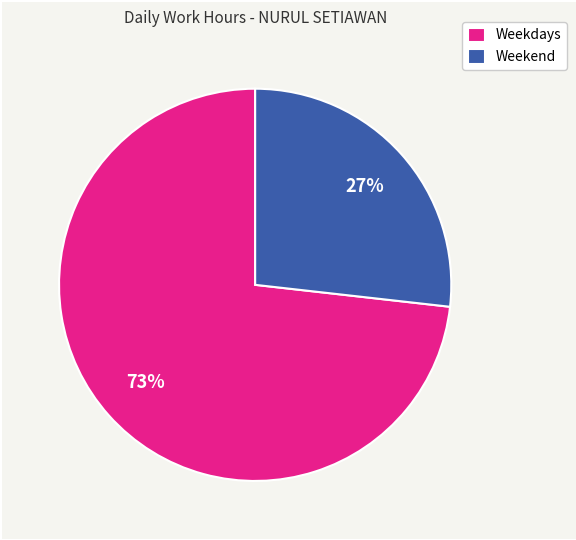

Is Weekdays the majority of the pie?

Yes